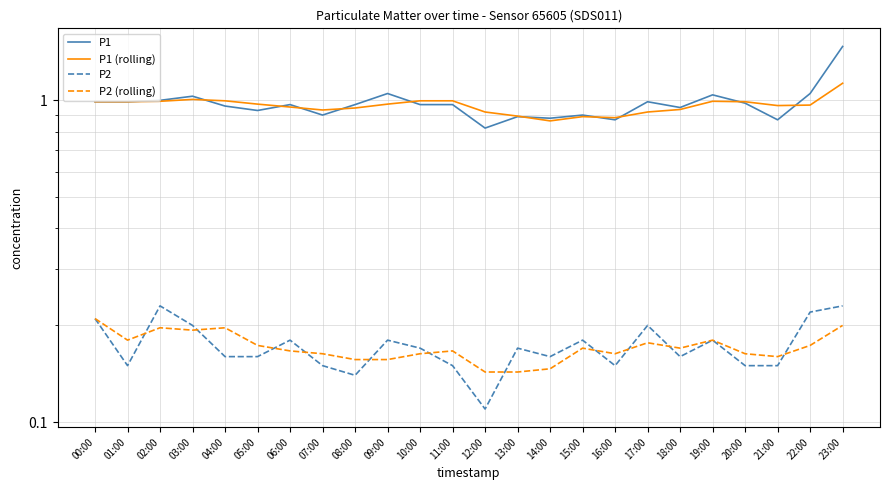

Where is the first local maximum for P1 (rolling)?

03:00